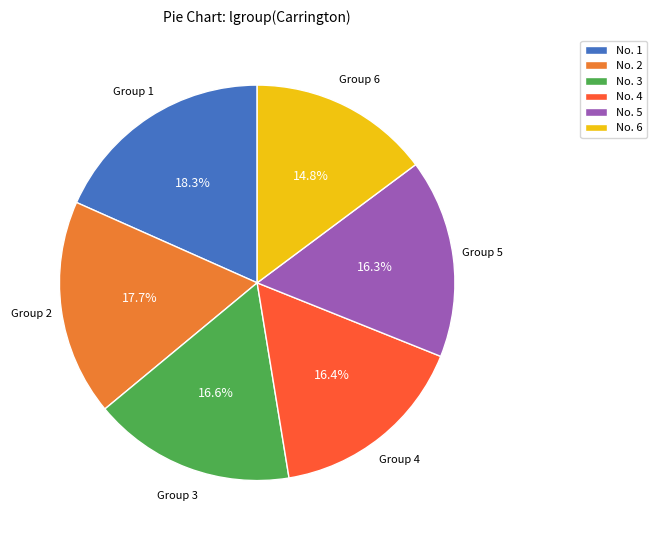

What is the ratio of the value at No. 2 to the value at No. 3?

1.1